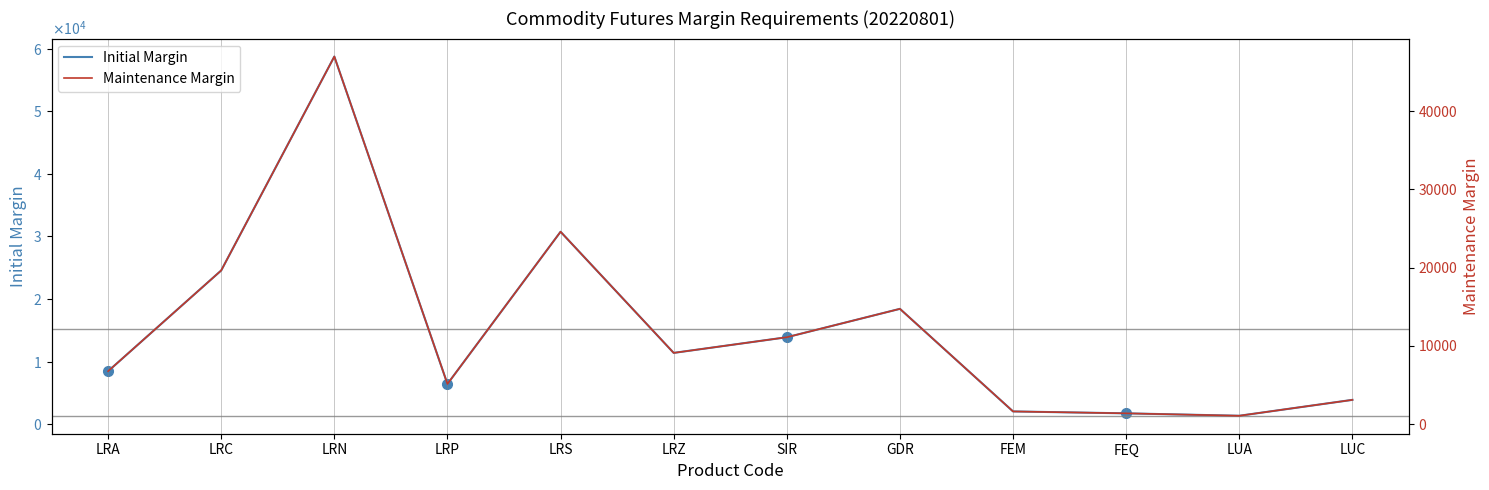

What is the minimum value for Initial Margin?

1343